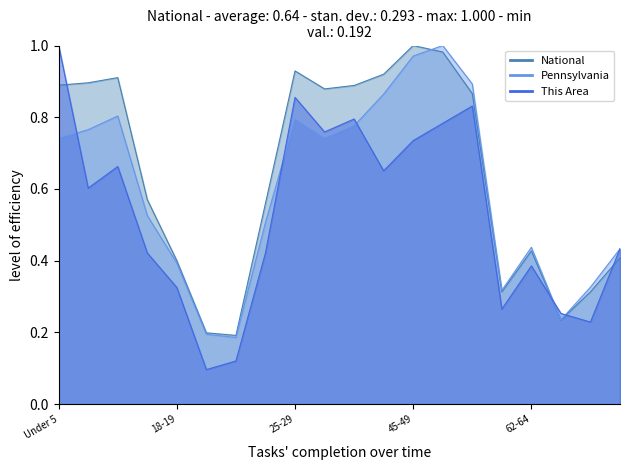

After their last crossing, which series has the higher values: This Area or National?

This Area